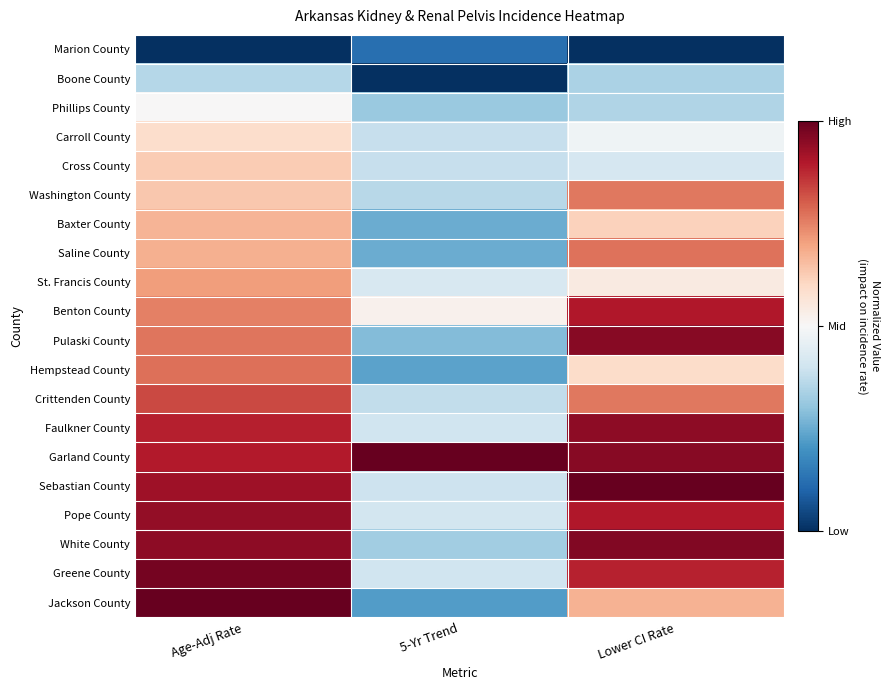

At how many categories does at least one series exceed 0?

3